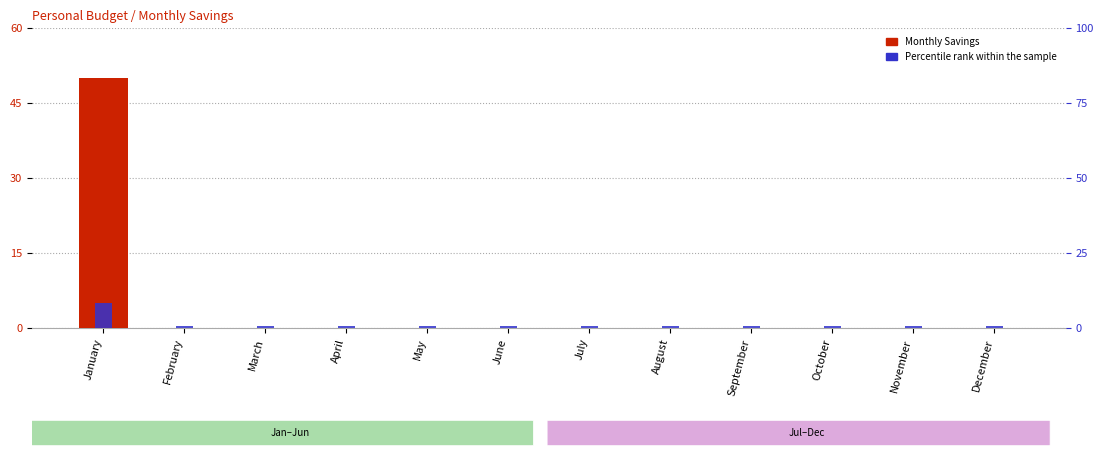

Which series has the largest range (max minus min)?

Monthly Savings